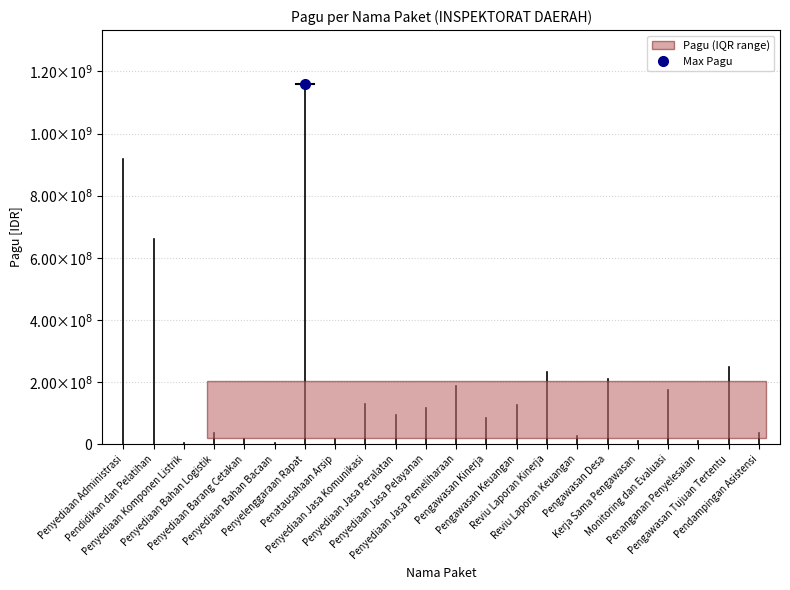

What is the label of the 5th point from the left?

Penyediaan Barang Cetakan